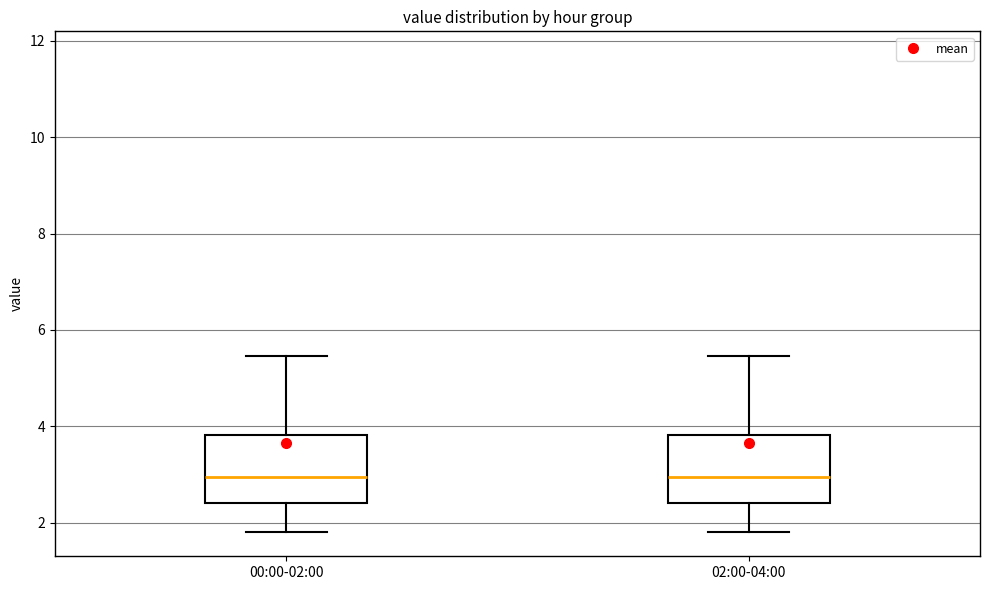

Where is the lower edge of the box for 02:00-04:00 on the y-axis? The values are not printed on the chart, so give them approximately, as read against the axis.

2.4